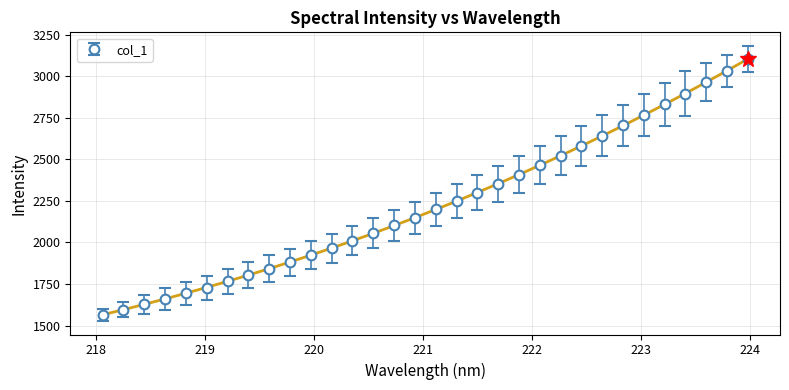

The chart shows a value of 1114.6 at 222.8355. True or false?

False